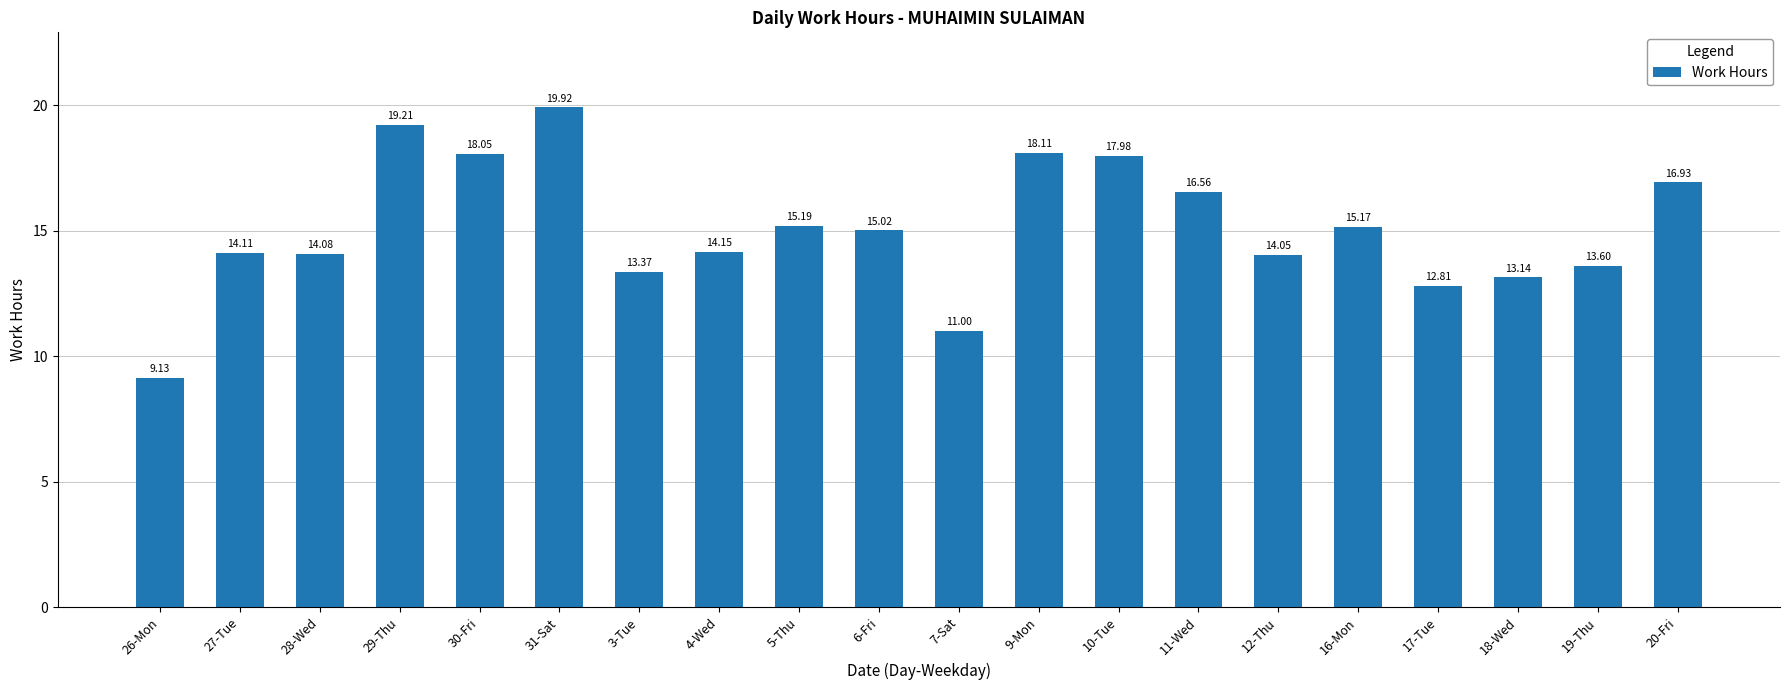

What is the approximate value at 10-Tue?

18.0